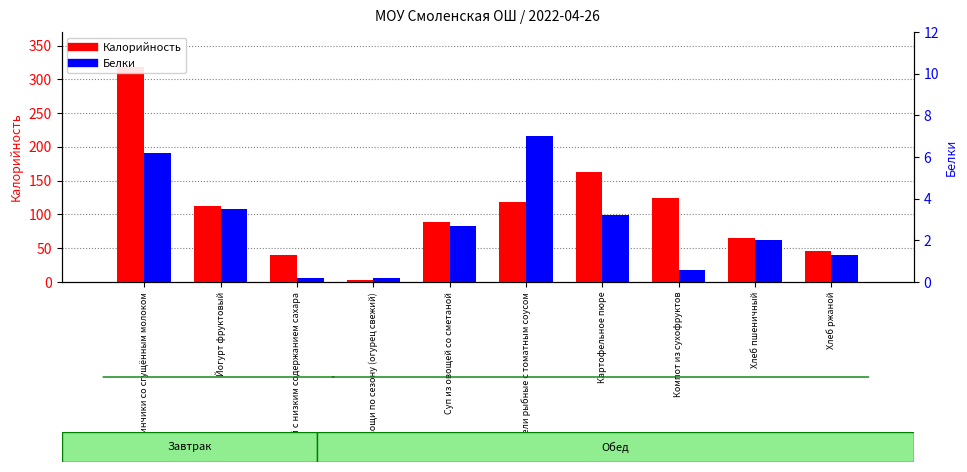

What position from the right is Тефтели рыбные с томатным соусом?

5